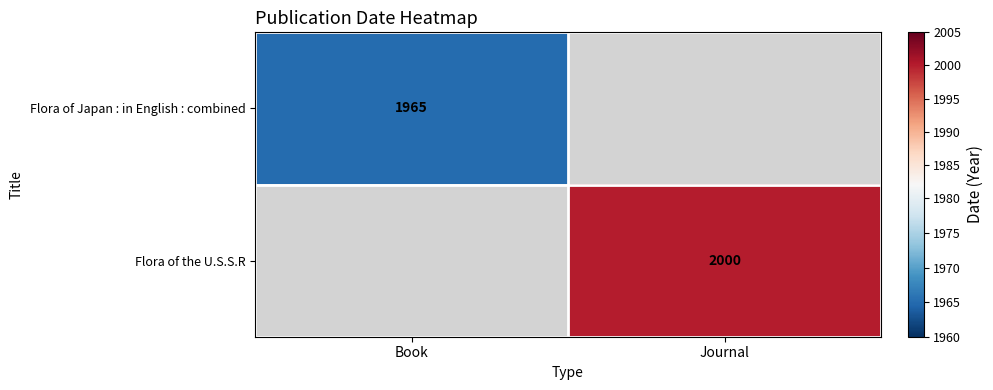

At which category does the chart reach its peak across all series?

Journal